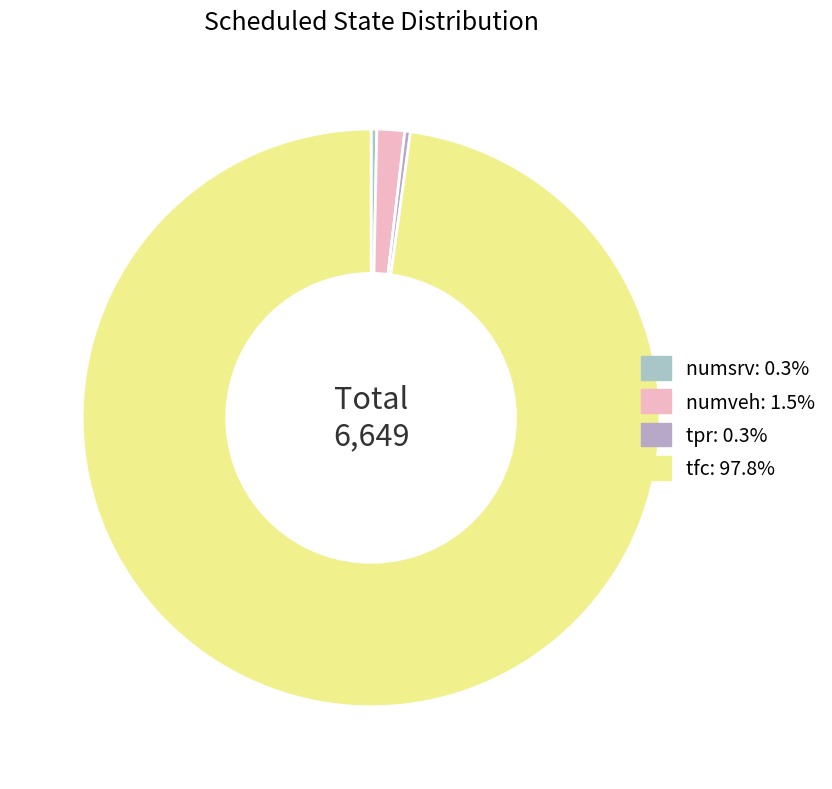

What is the ratio of the value at numveh to the value at tpr?

4.9